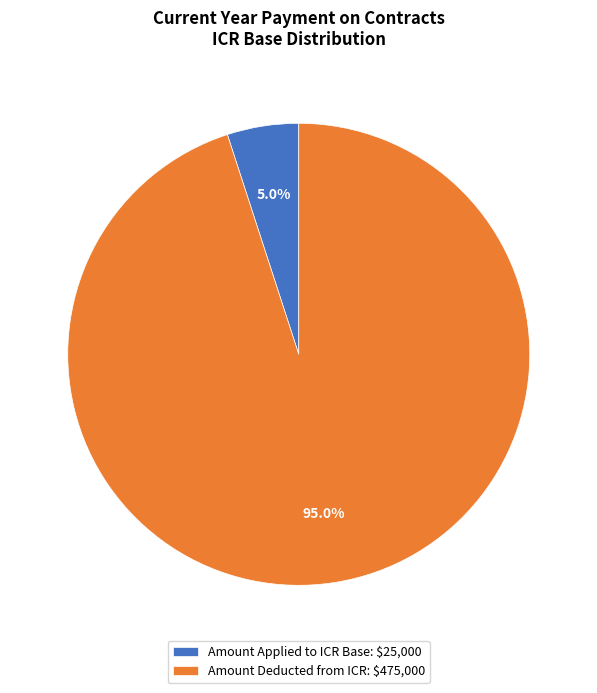

Rank the categories by value from lowest to highest.

Amount Applied to ICR Base: $25,000, Amount Deducted from ICR: $475,000